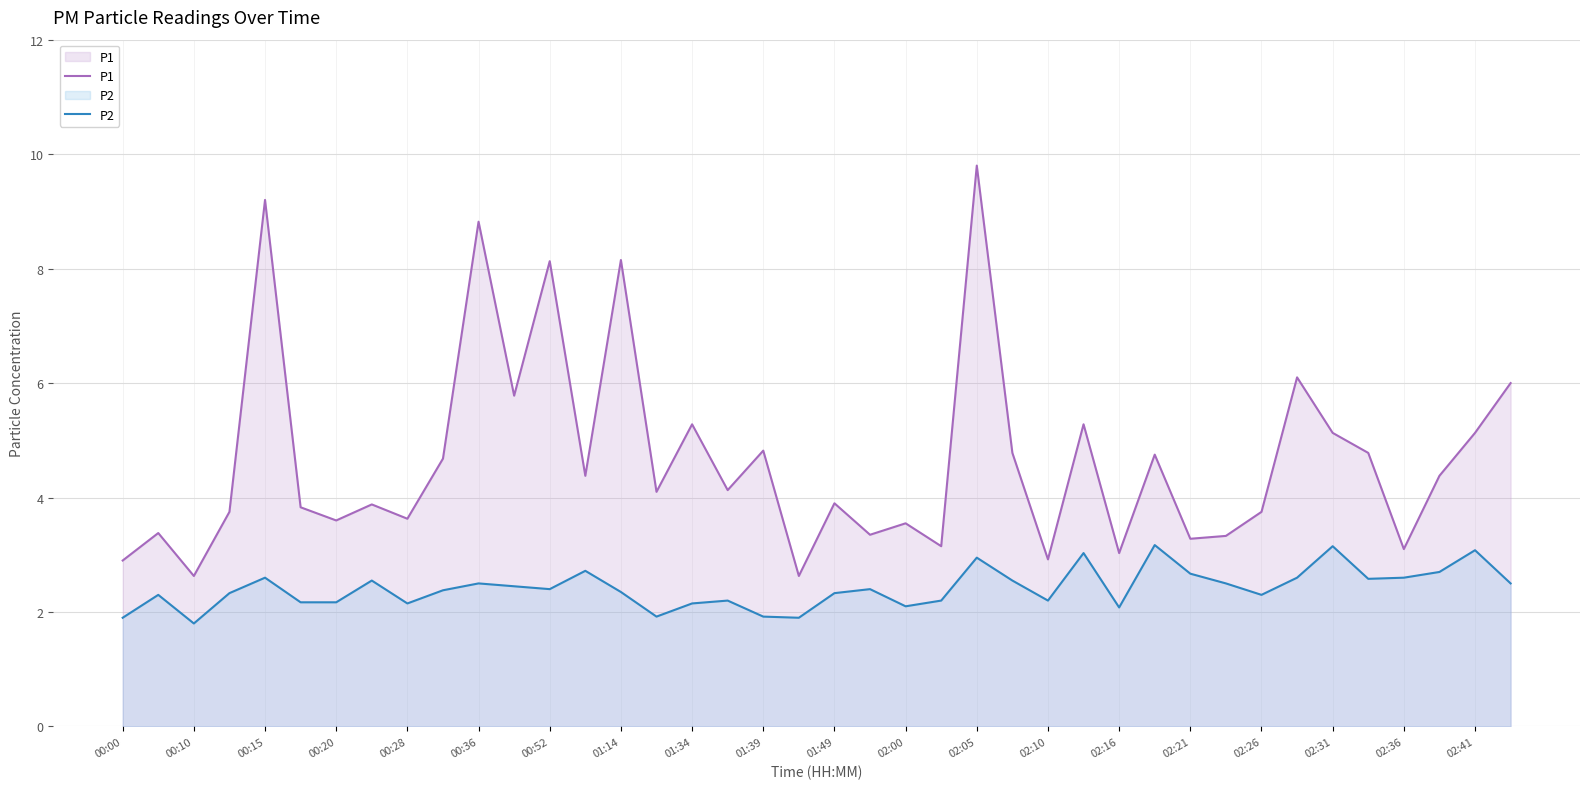

True or false: P1 and P2 cross at least once.

False